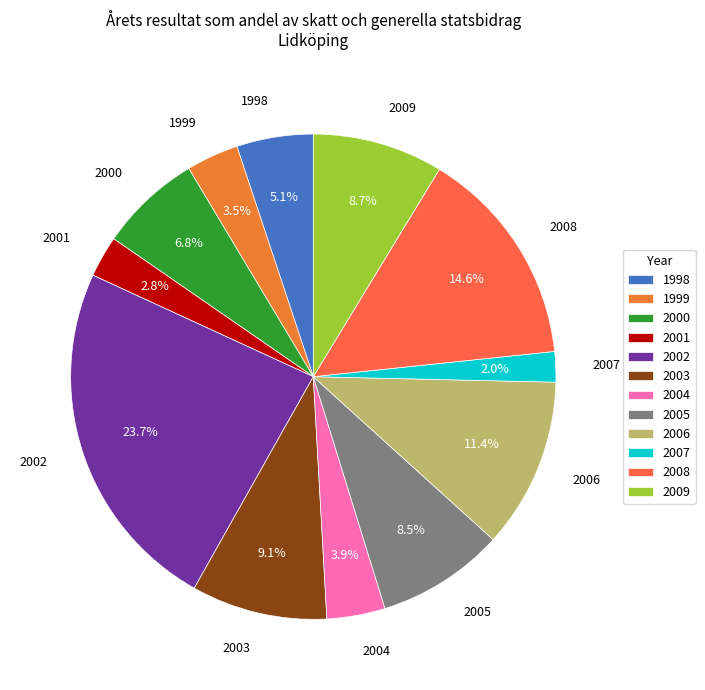

What percentage is the 2007 slice, to the nearest percent?

2%